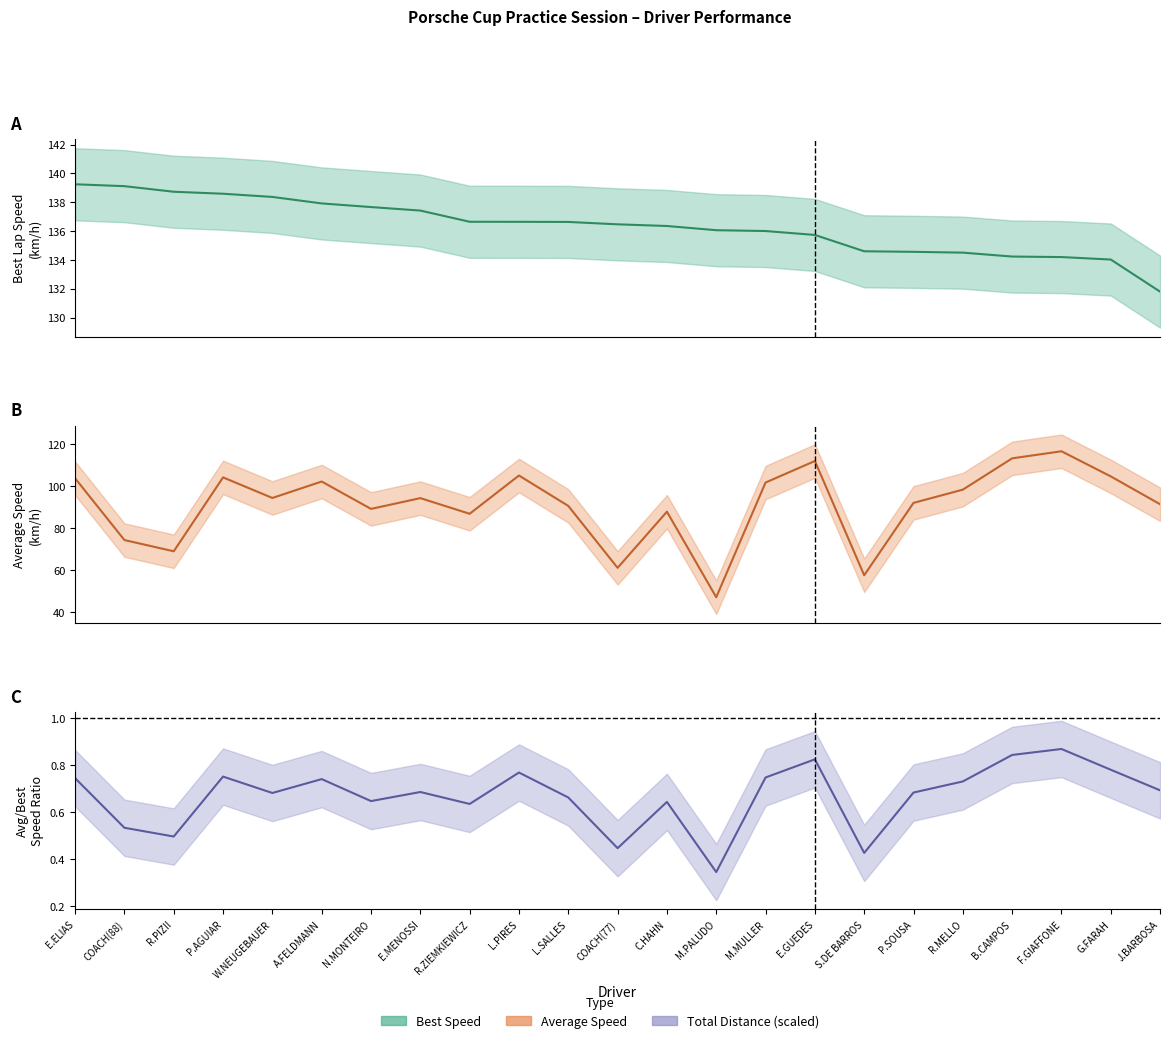

At which category is the sum across all series the highest?

F.GIAFFONE